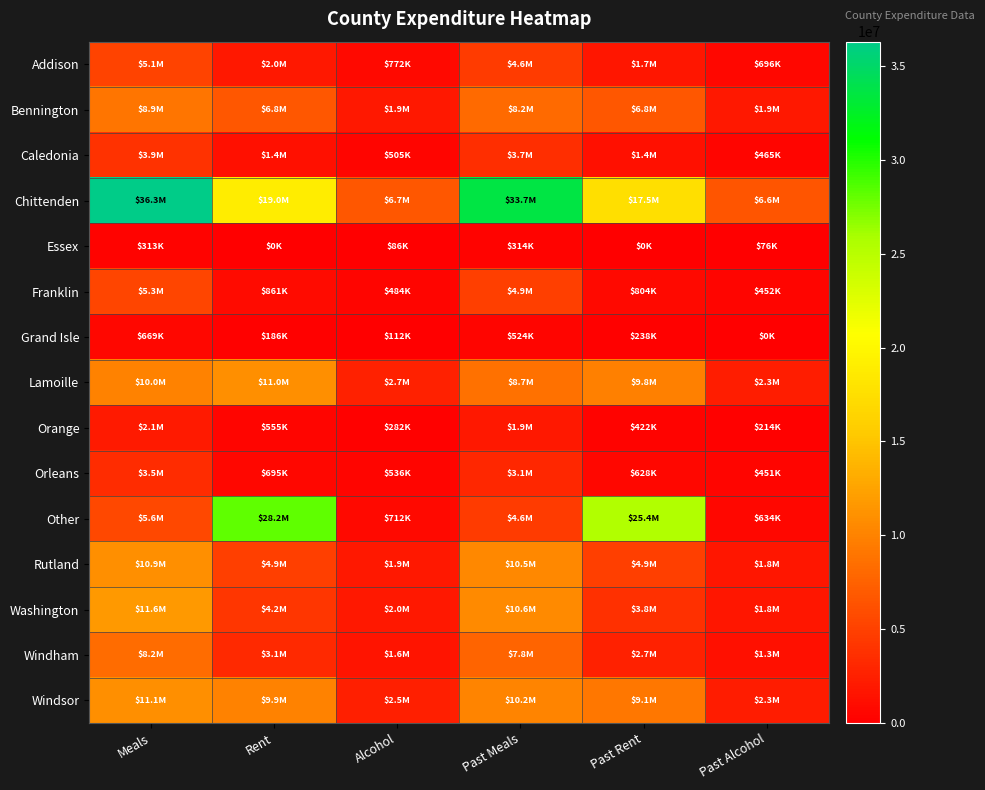

How many data points does each series have?

6